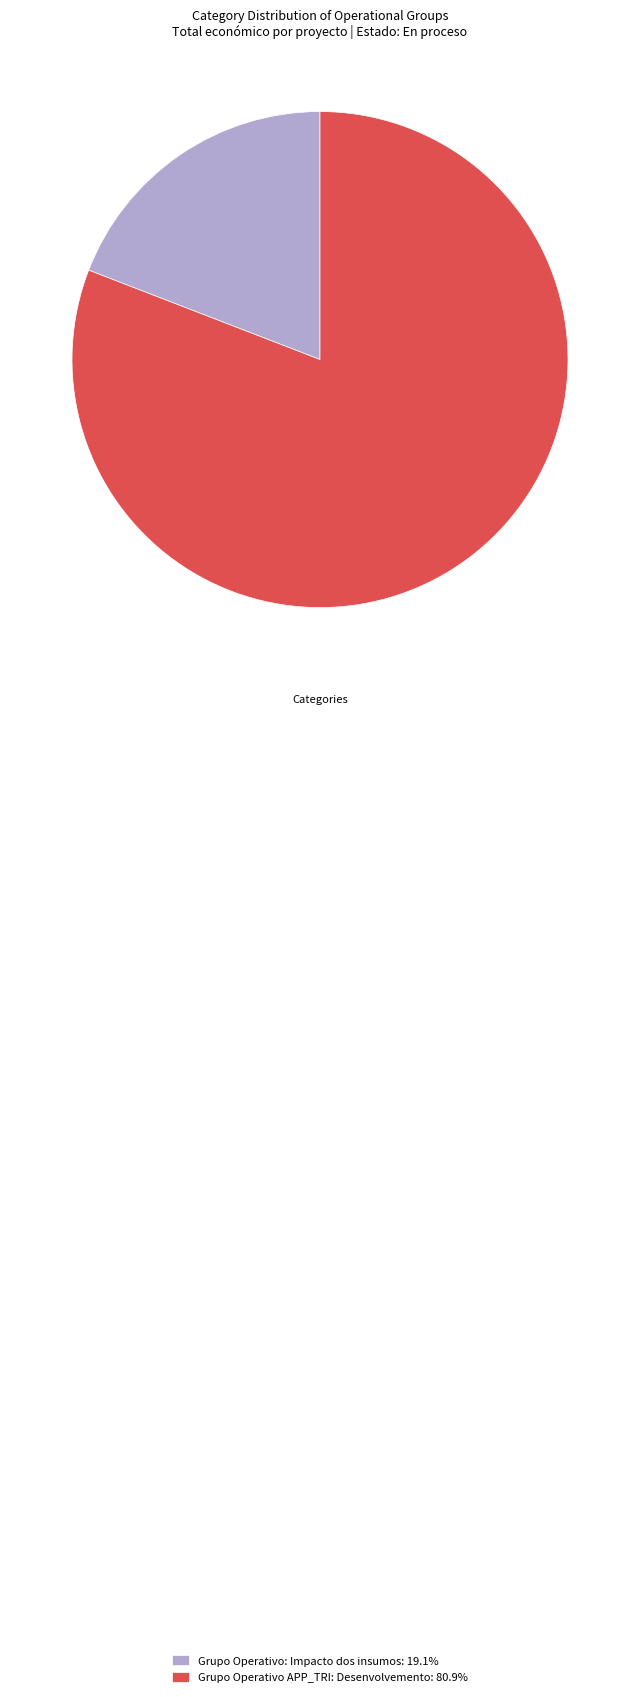

Is there any slice that represents more than half of the pie?

Yes